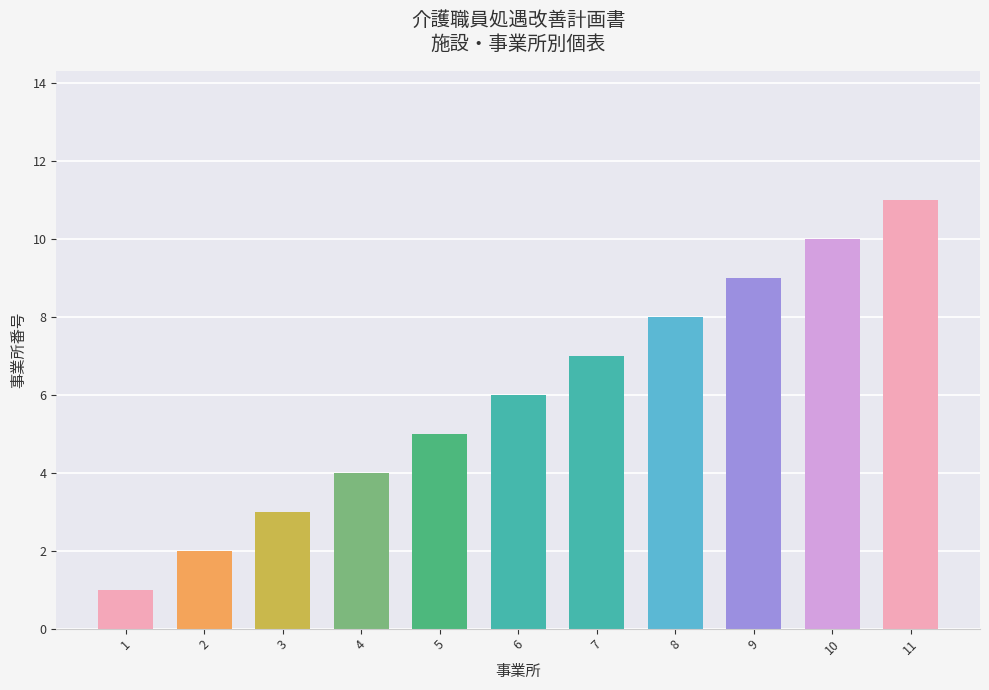

What is the average value?

6